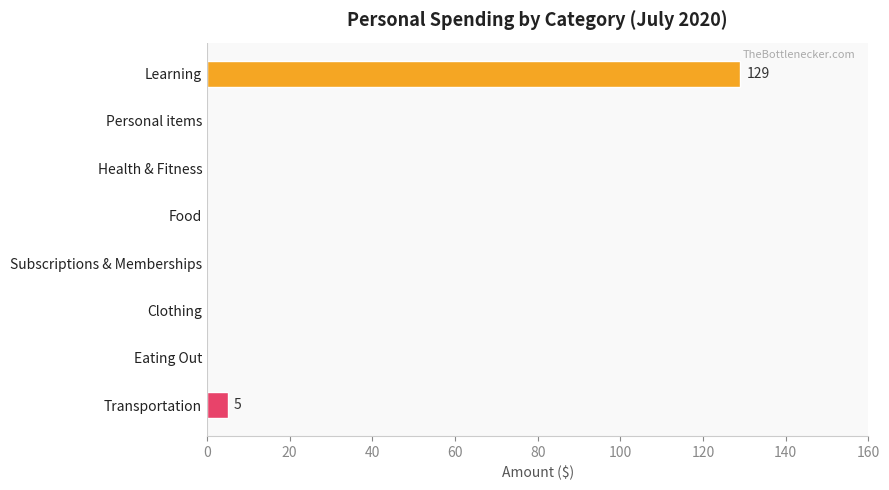

What is the sum of all values?

134